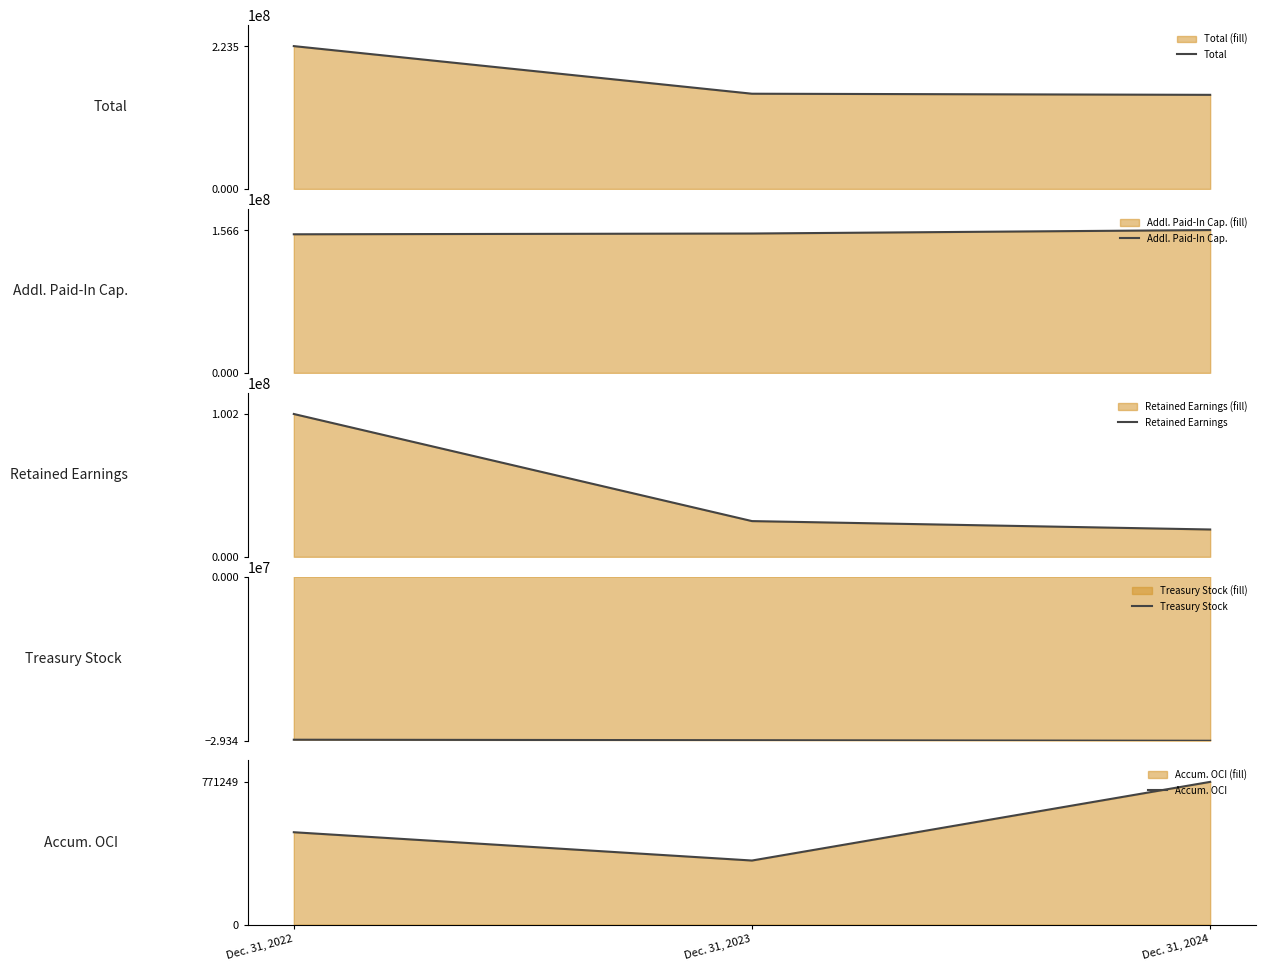

How many Treasury Stock values are between -29337880 and -29155300?

3